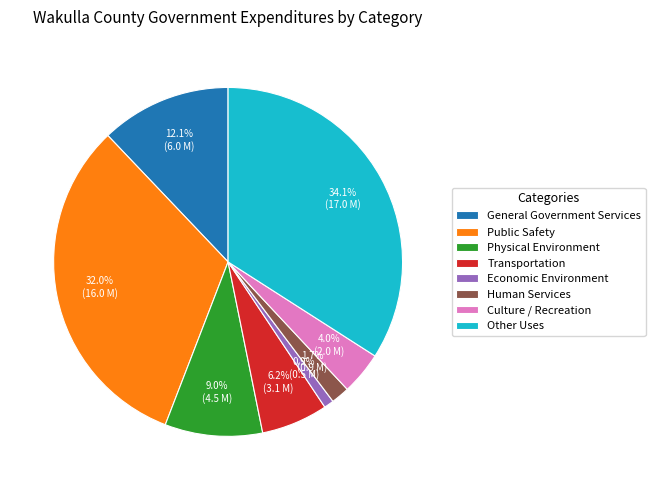

True or false: Transportation accounts for 6% of the total.

True